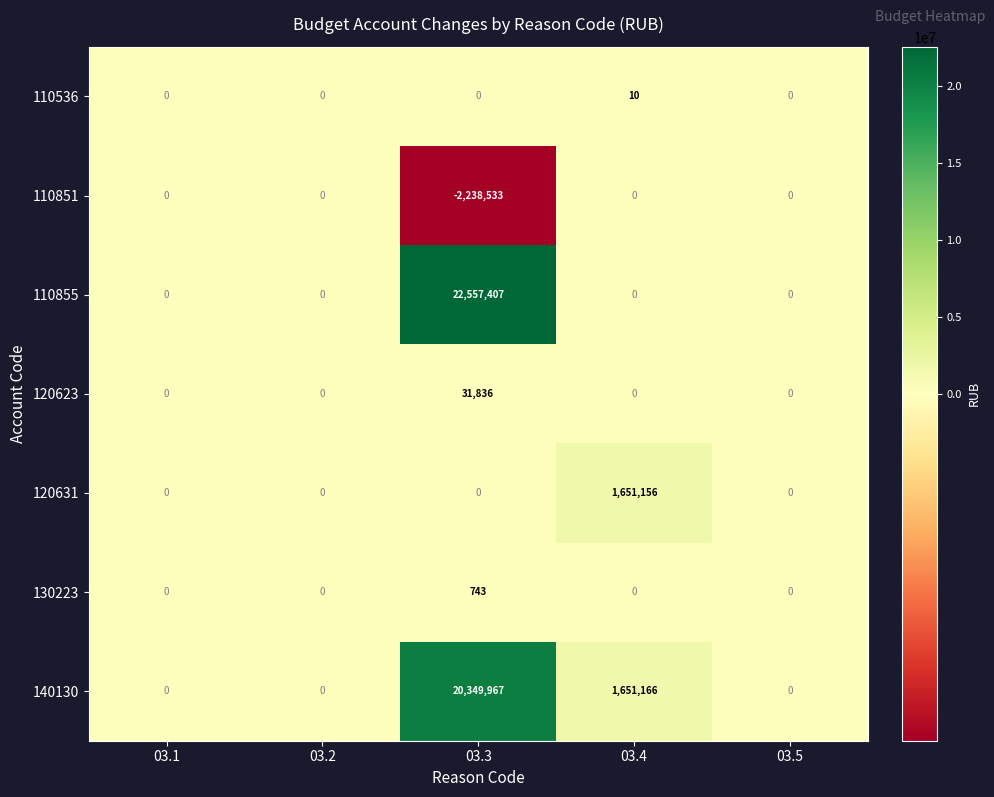

The value of 110851 at 03.1 is -1031873. True or false?

False